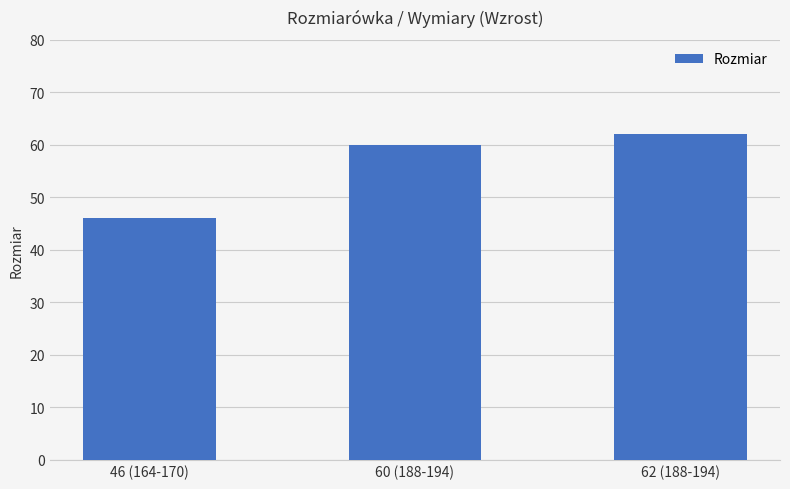

What is the maximum value shown in the chart?

62